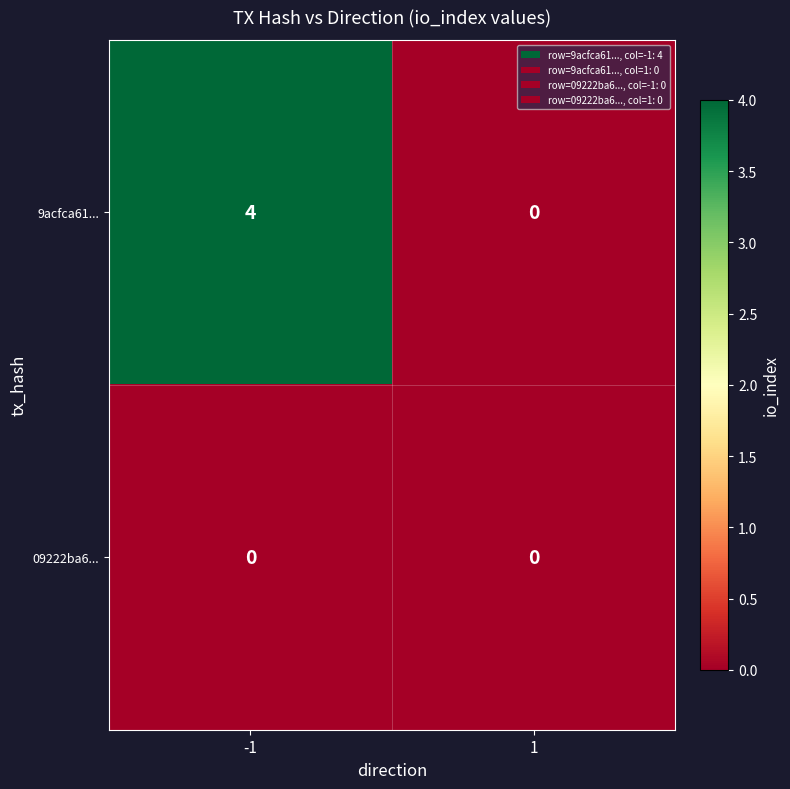

Reading left to right, what are all the values shown in this chart?

9acfca61...: 4	0
09222ba6...: 0	0